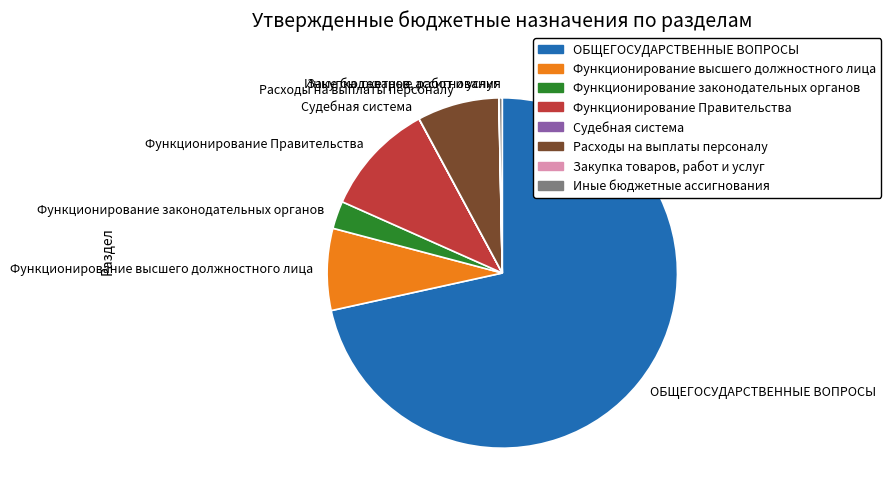

Which slice is the largest?

ОБЩЕГОСУДАРСТВЕННЫЕ ВОПРОСЫ